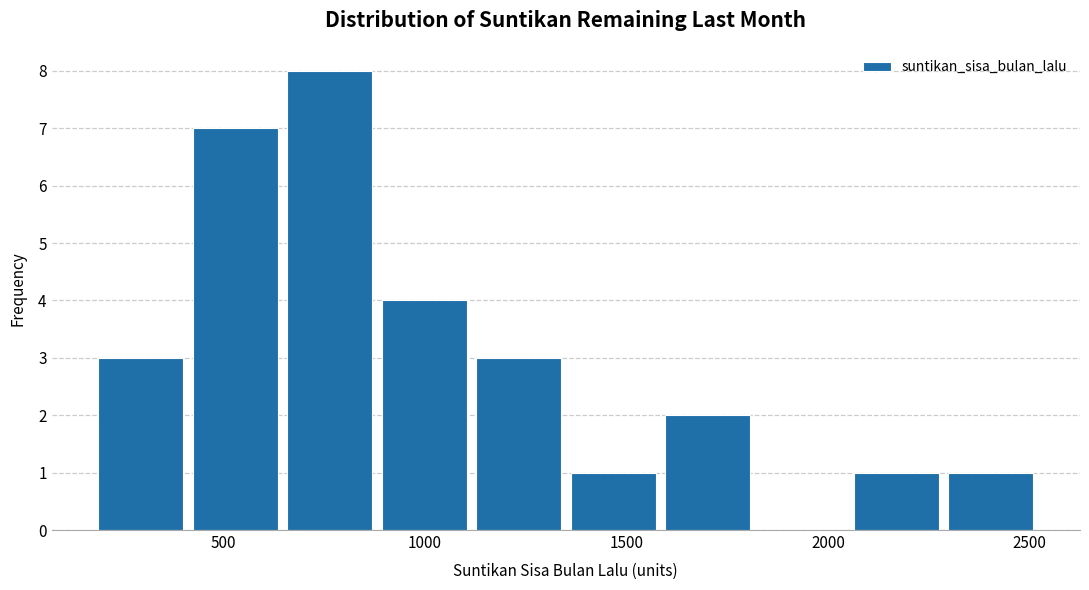

Which range on the x-axis has the tallest bar?

650 to 900